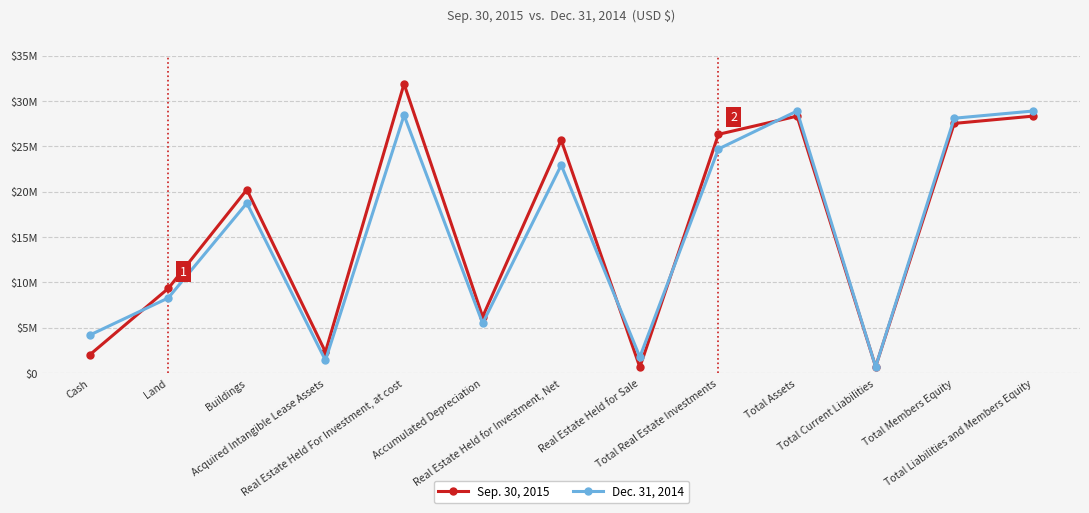

How many interior local valleys does the Dec. 31, 2014 series have?

4